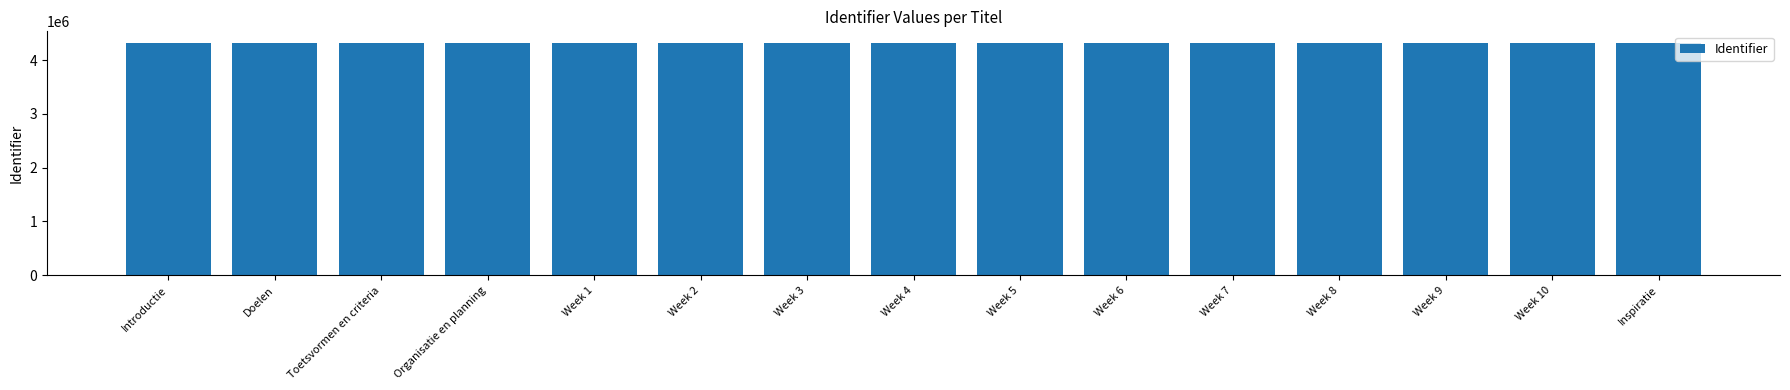

What position from the right is Week 2?

10